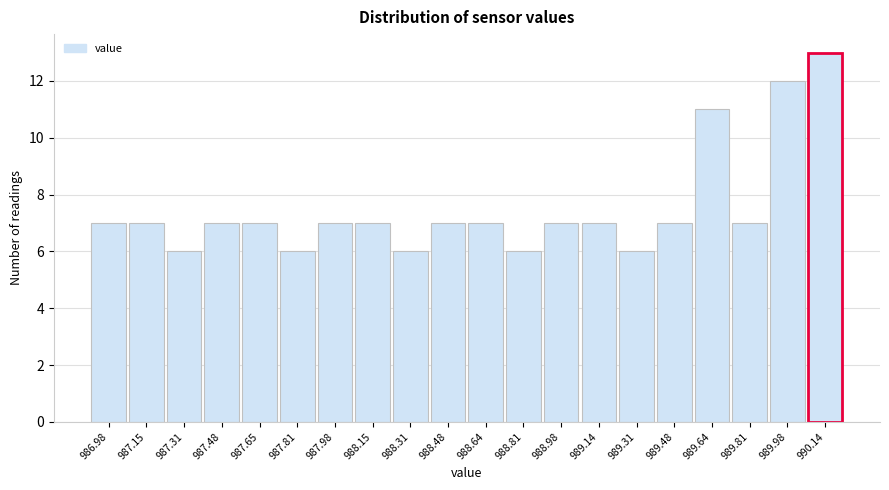

Reading left to right, what are all the values shown in this chart?

986.98=7	987.15=7	987.31=6	987.48=7	987.65=7	987.81=6	987.98=7	988.15=7	988.31=6	988.48=7	988.64=7	988.81=6	988.98=7	989.14=7	989.31=6	989.48=7	989.64=11	989.81=7	989.98=12	990.14=13